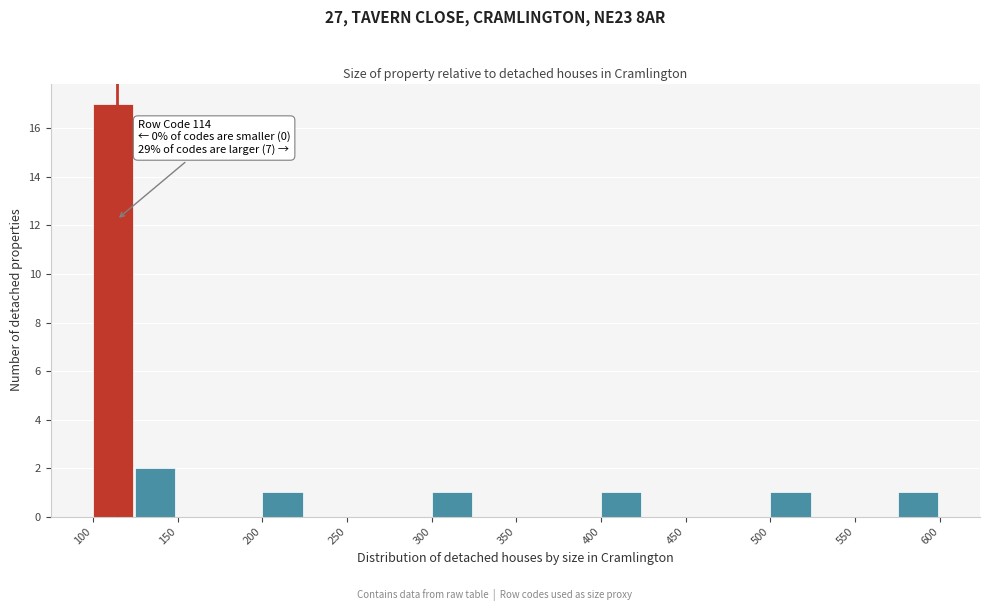

Over which range of the x-axis is the bar tallest?

100 to 125